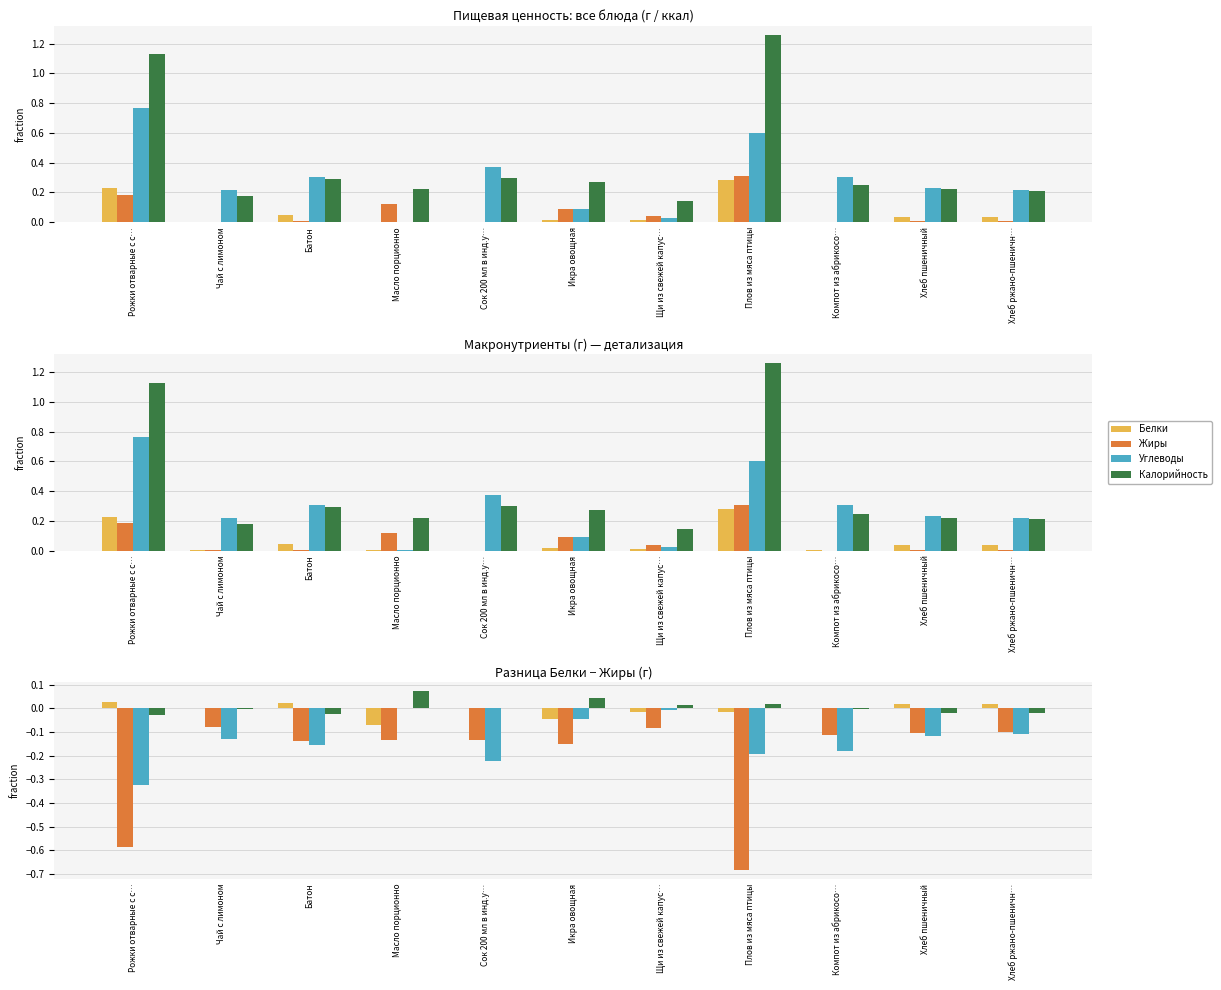

At how many categories does at least one series exceed 0?

10